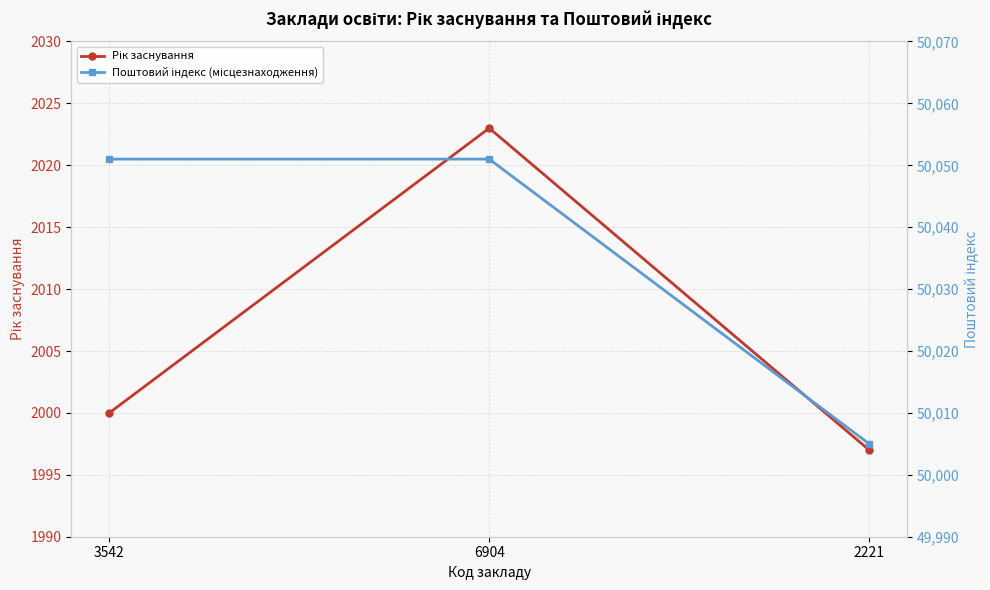

Which series has the largest total across all categories?

Поштовий індекс (місцезнаходження)